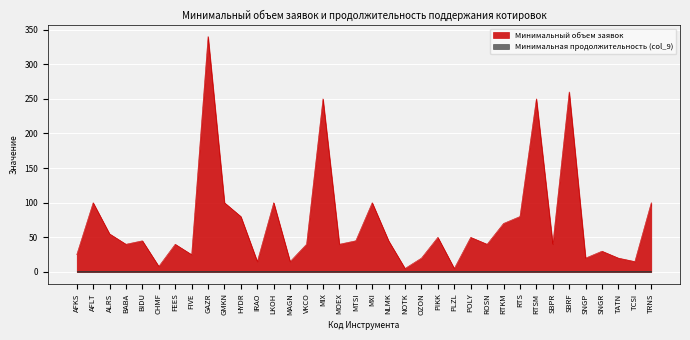

Which label corresponds to the largest value in the chart?

GAZR